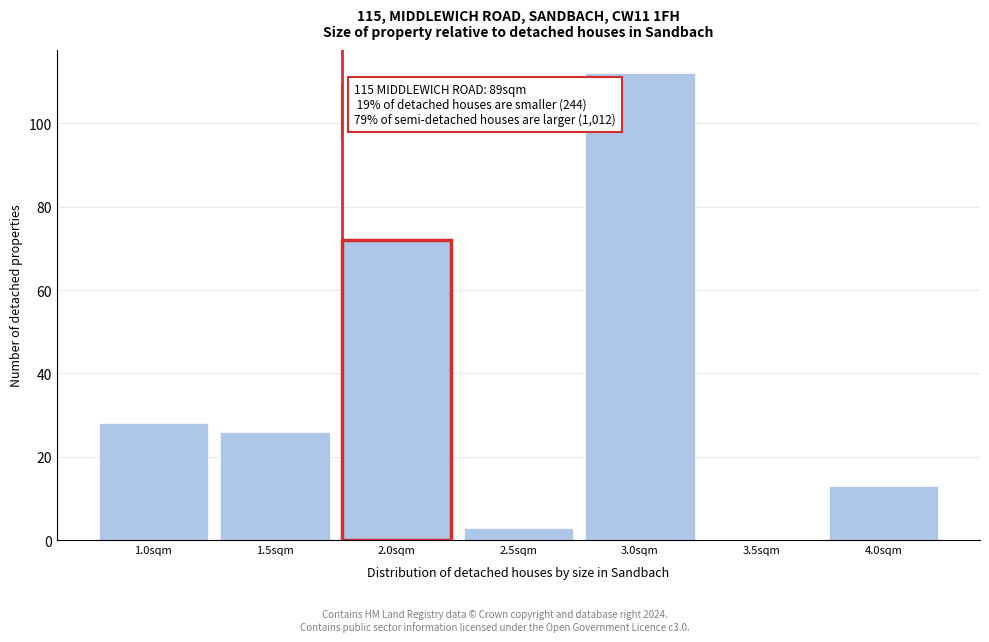

Reading left to right, list all the values displayed in this chart.

1.0sqm=28	1.5sqm=26	2.0sqm=72	2.5sqm=3	3.0sqm=112	3.5sqm=0	4.0sqm=13